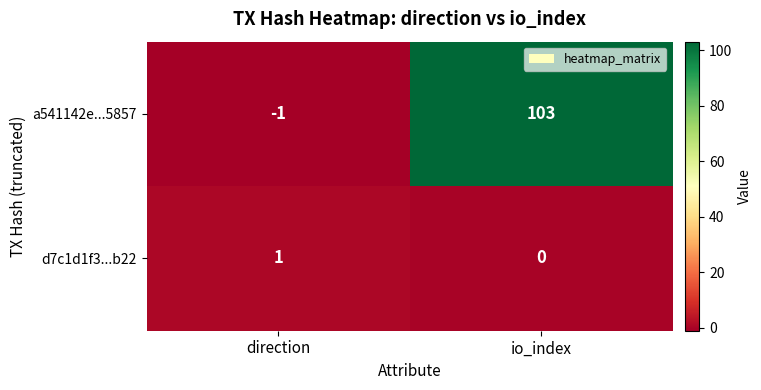

The value of d7c1d1f3...b22 at direction is 0. True or false?

False